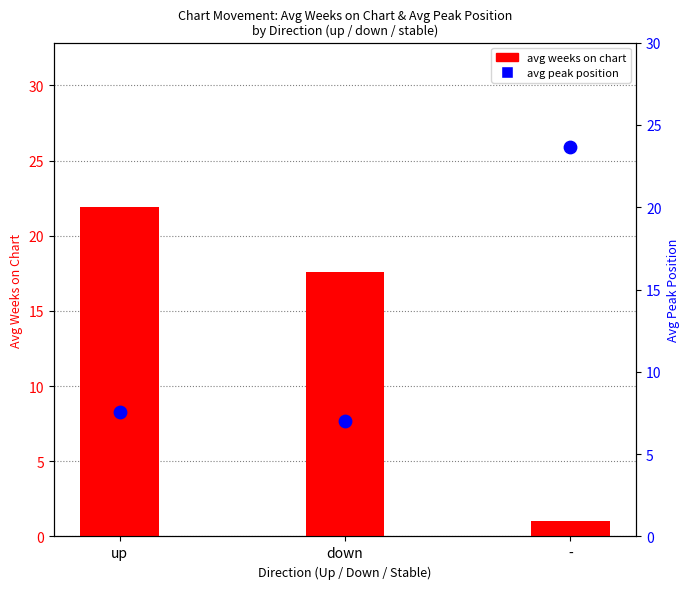

What are all the series names shown in the legend?

avg weeks on chart, avg peak position